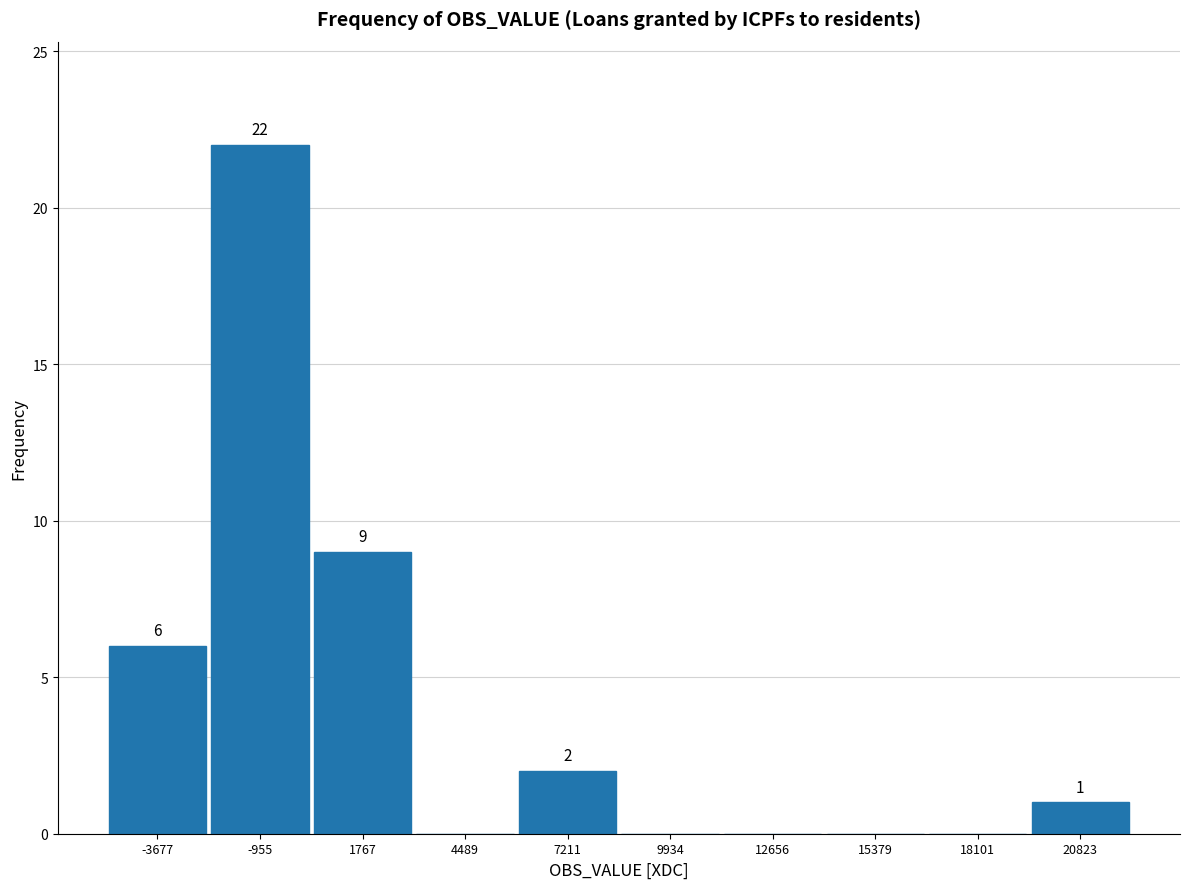

Over which range of the x-axis is the bar tallest?

-2500 to 500